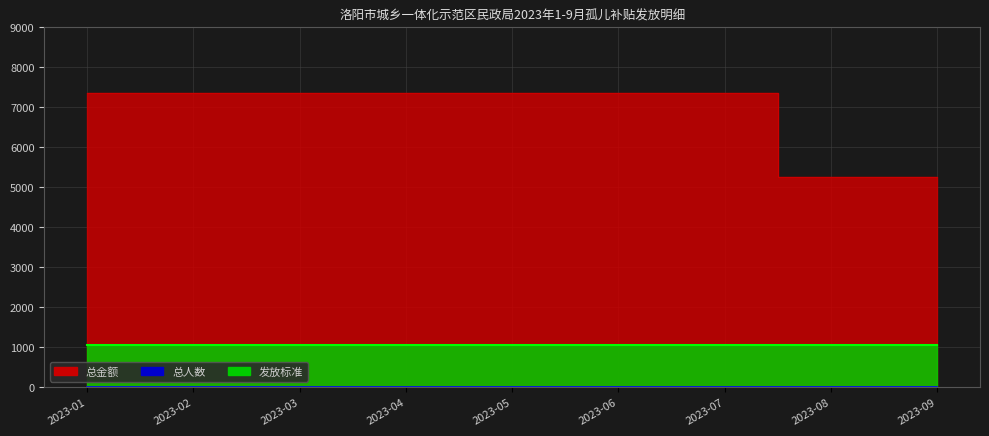

What is the maximum value shown in the chart?

7350